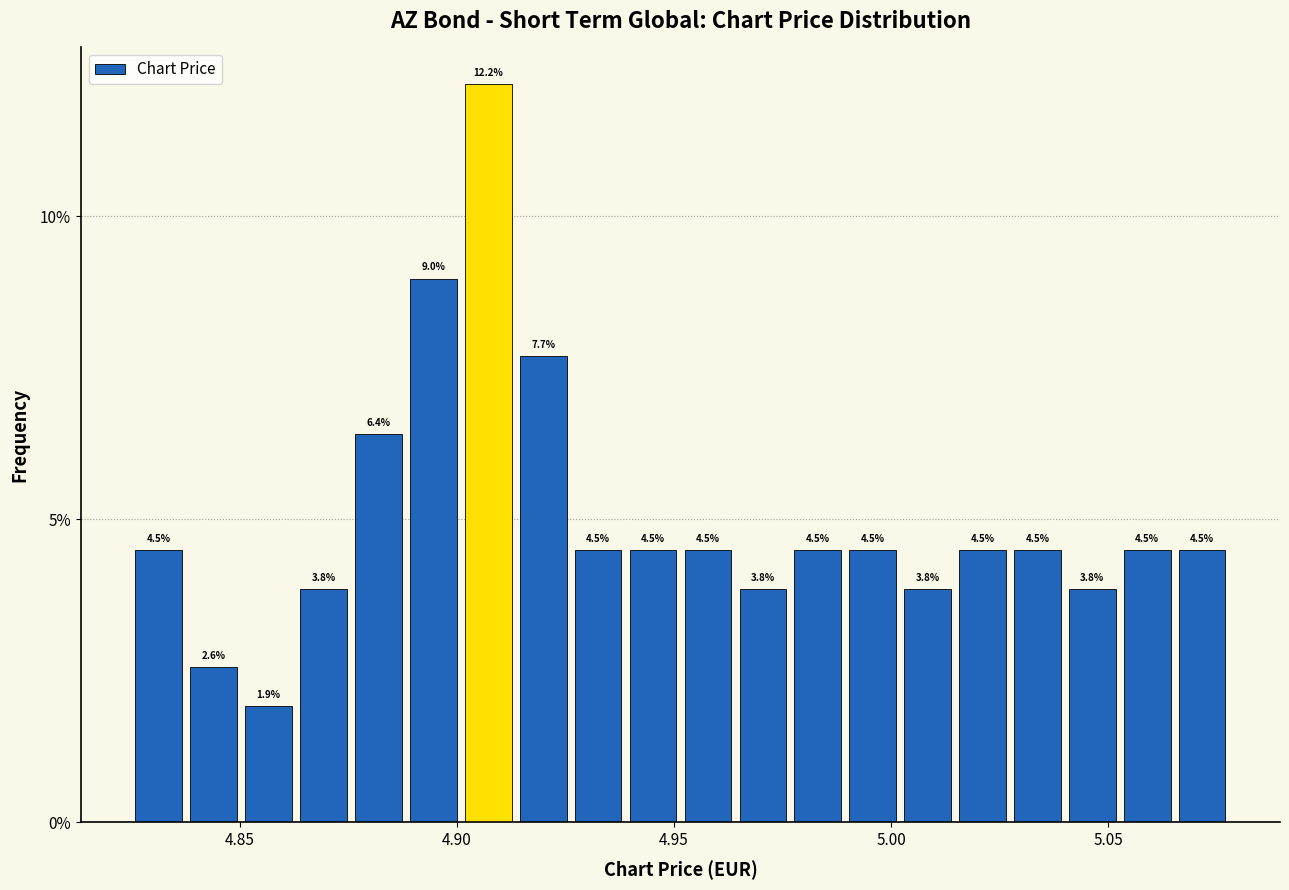

Around what value on the x-axis is the tallest bar? Give the approximate position of its centre, as read against the axis.

4.905